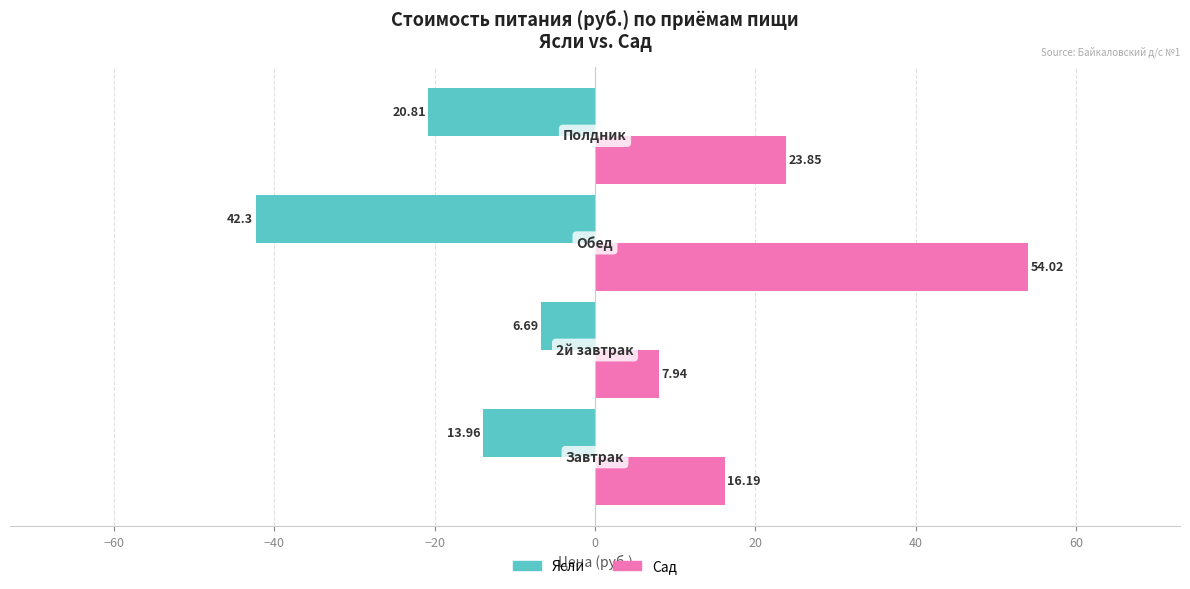

What are all the series names shown in the legend?

Ясли, Сад